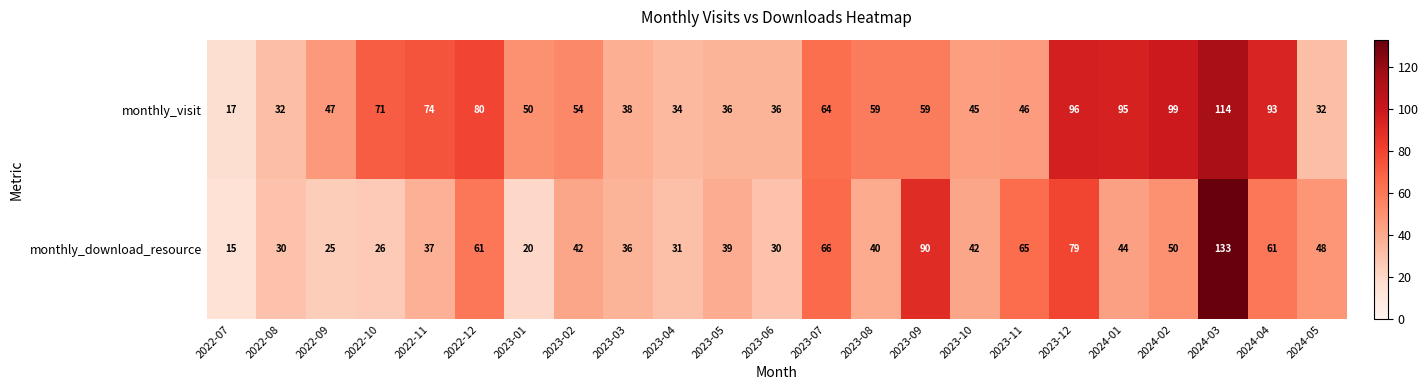

True or false: monthly_download_resource has a value of 26 at 2023-11.

False